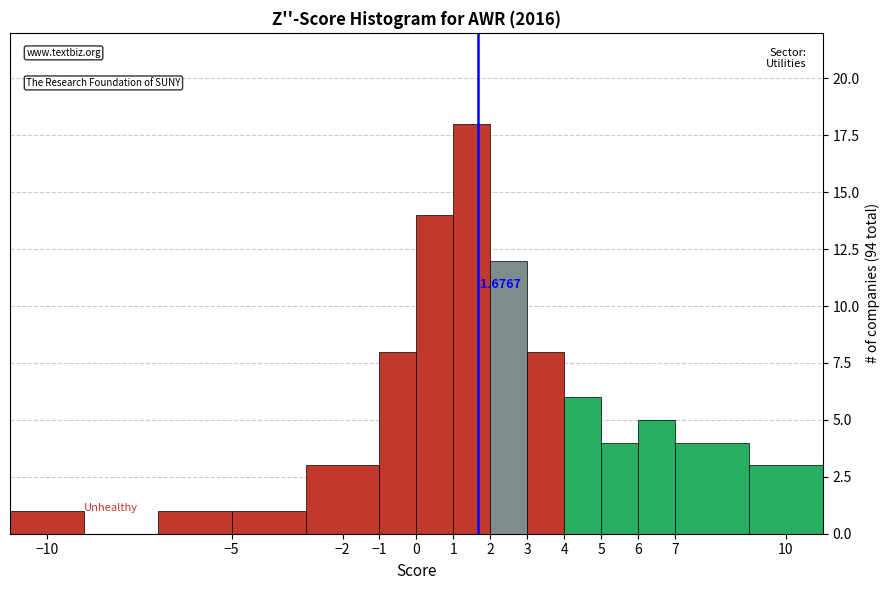

Over which range of the x-axis is the bar tallest?

1 to 2